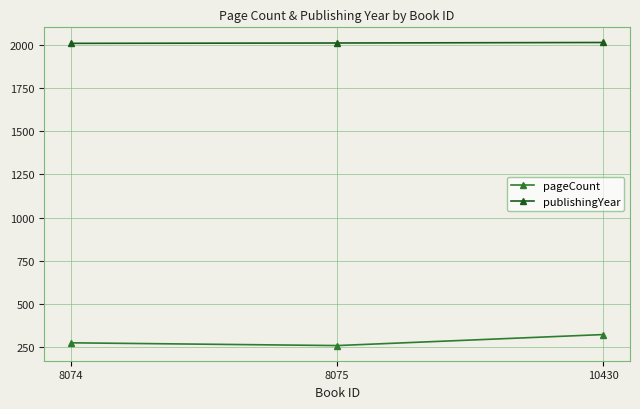

Which series has the largest range (max minus min)?

pageCount